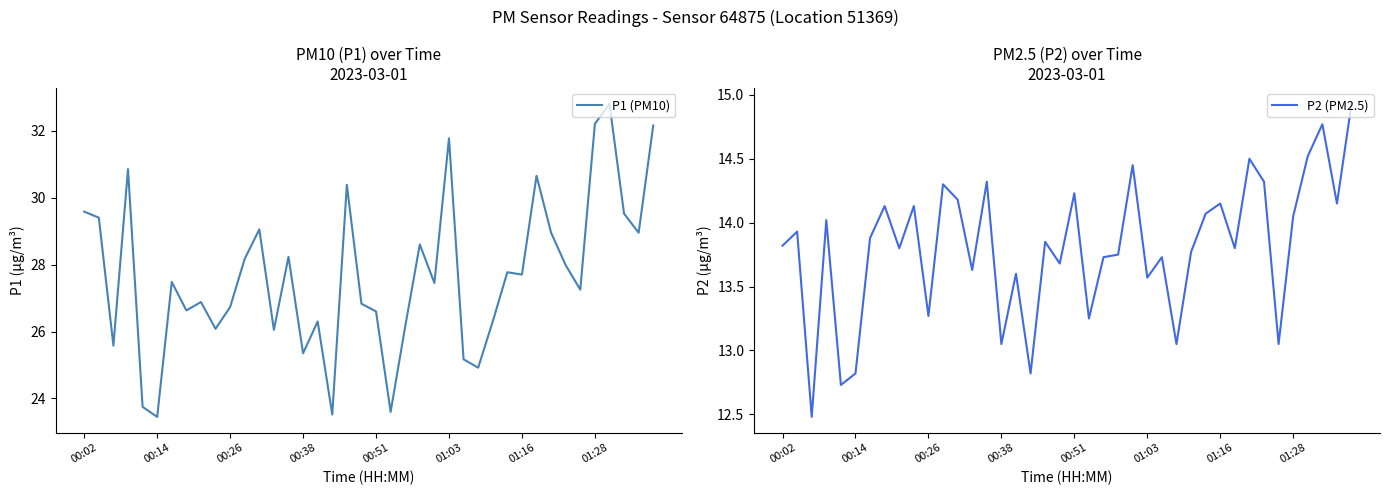

How many data points in P1 (PM10) are less than 27?

18